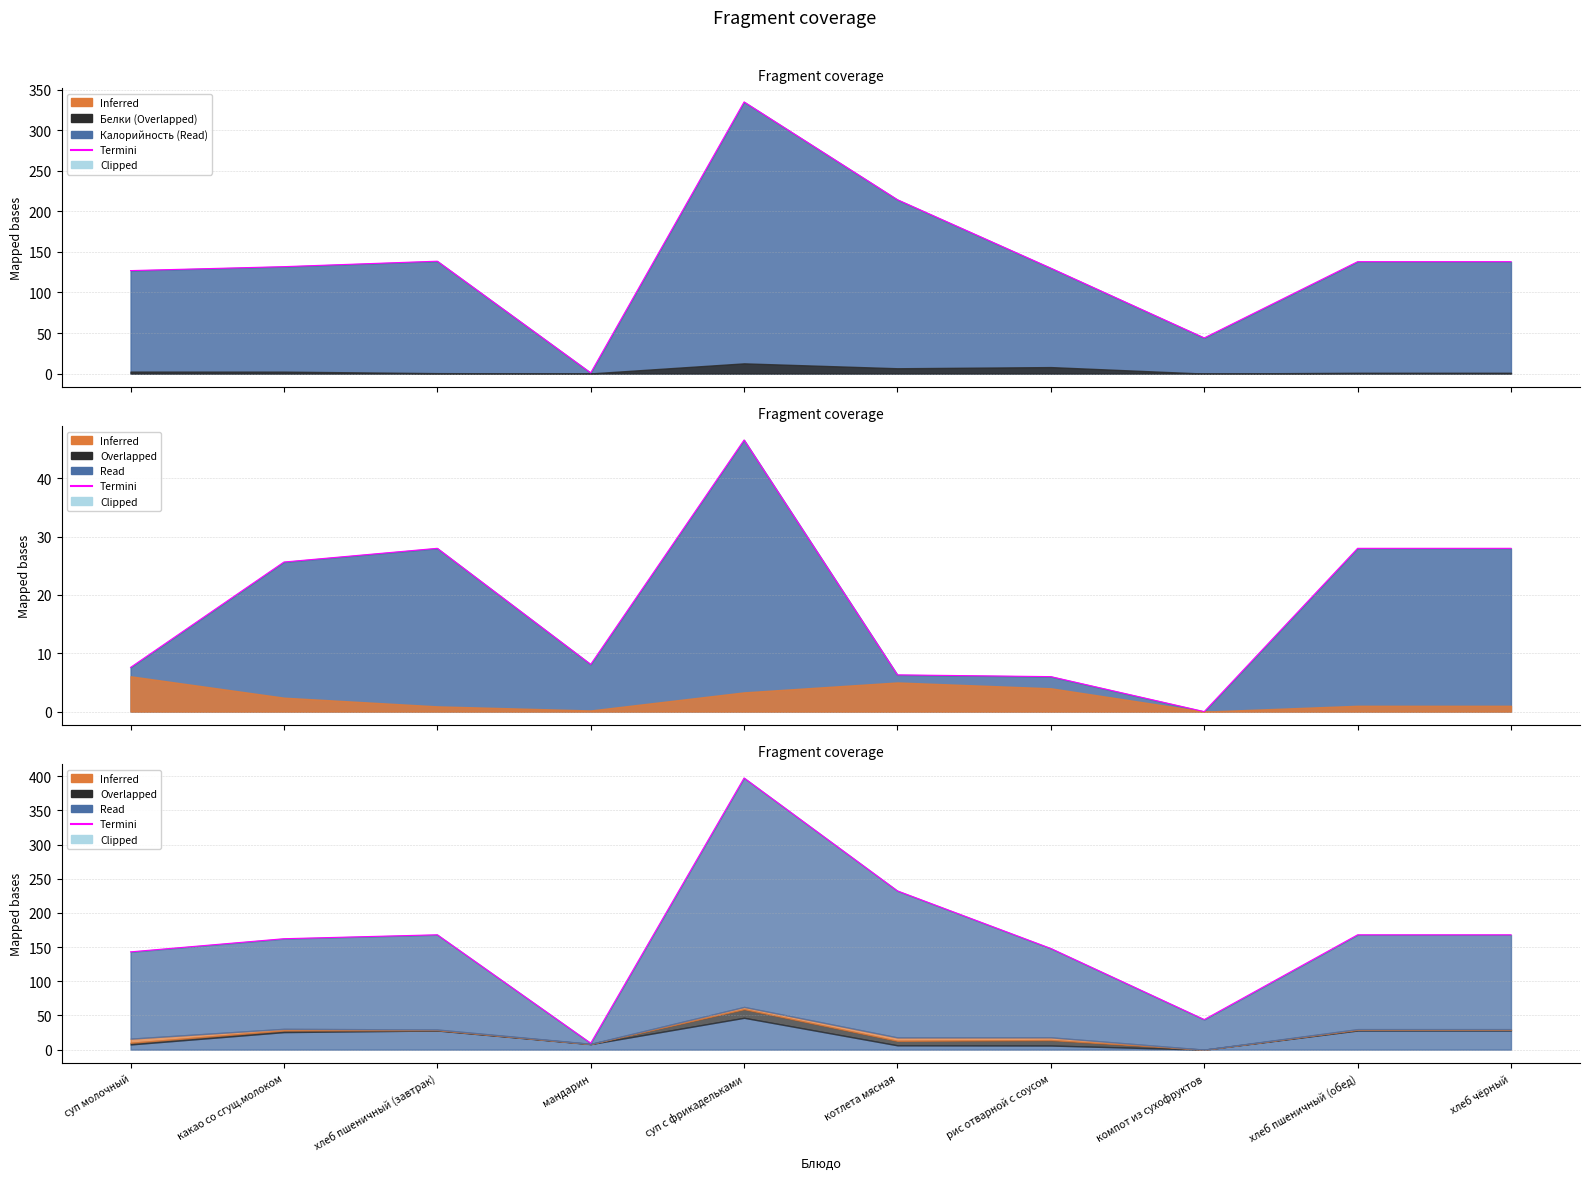

The chart shows a value of 189.7 at суп молочный. True or false?

False